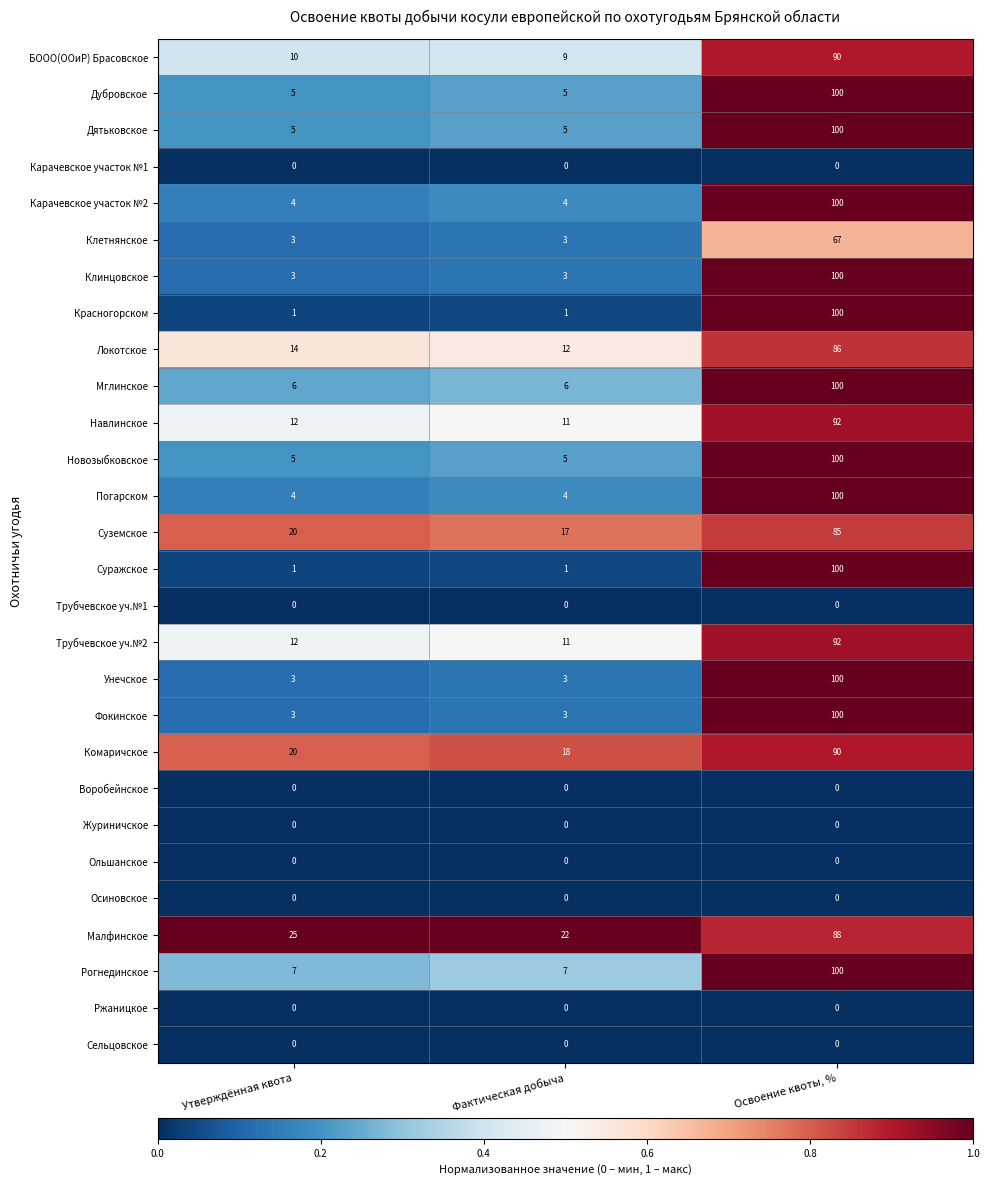

The Воробейнское series shows 0 at Утверждённая квота. True or false?

True